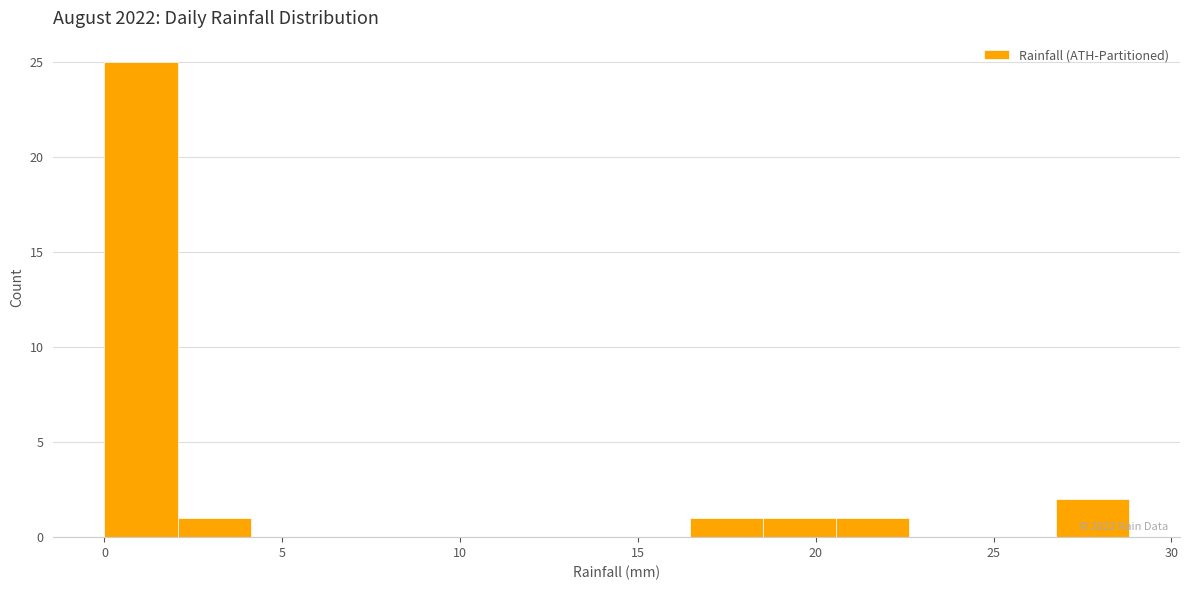

Which range on the x-axis has the tallest bar?

0.0 to 2.0